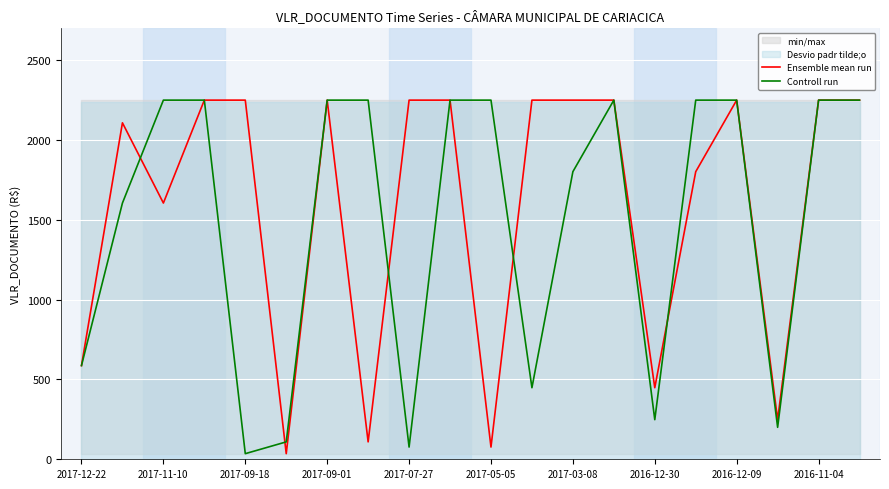

At which label is Ensemble mean run closest to 1142?

2017-11-10